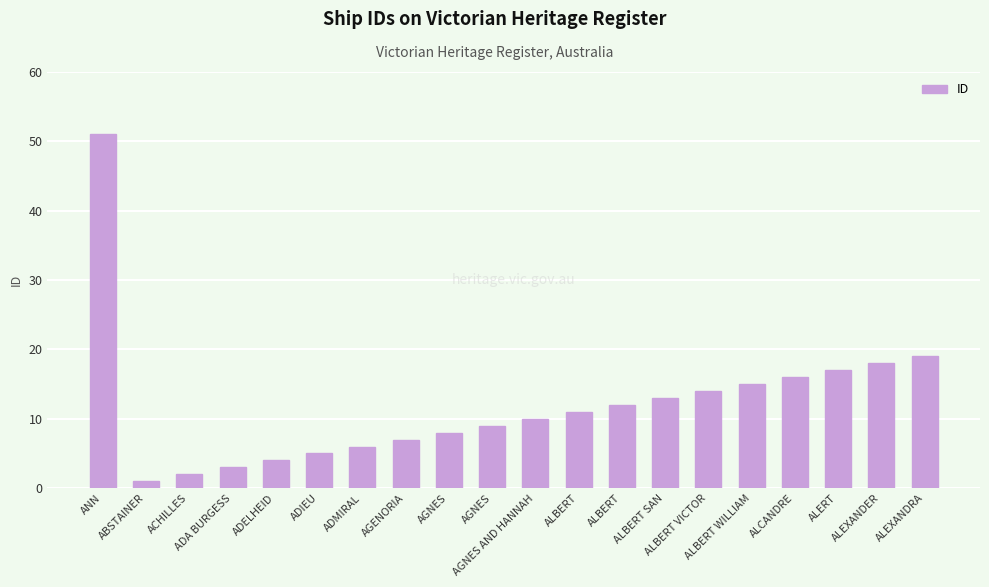

What is the label of the 7th bar from the left?

ADMIRAL